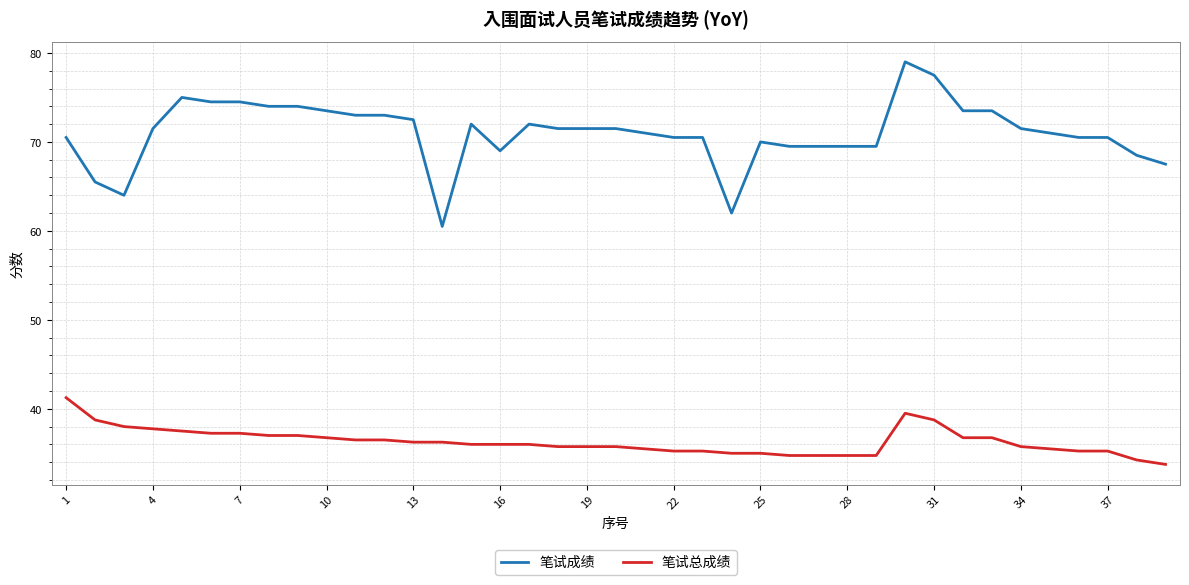

What is the greatest value displayed?

79.0